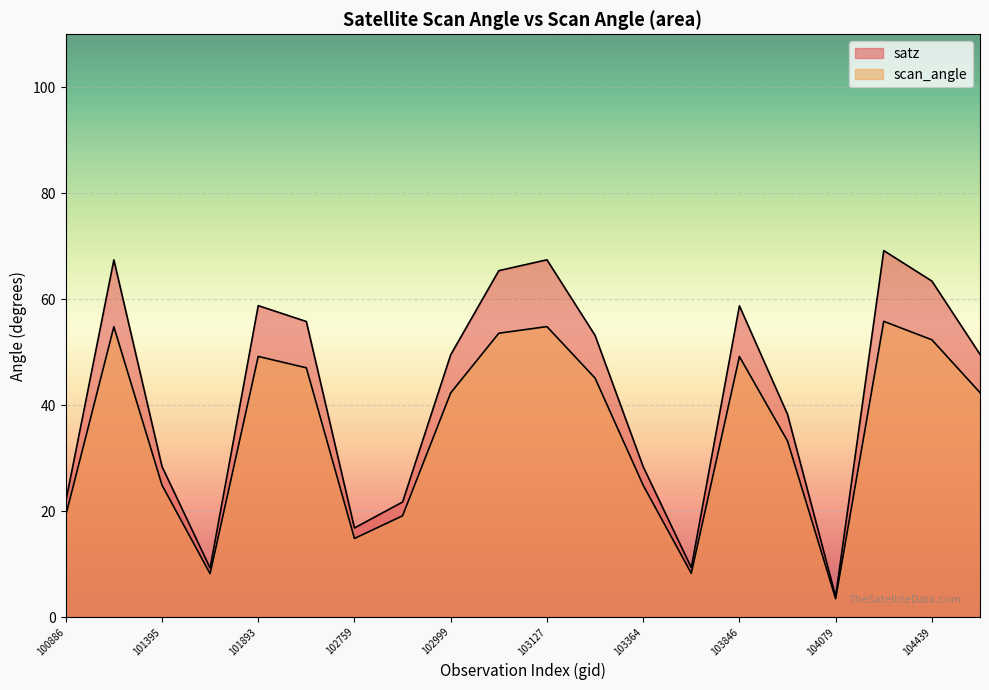

Reading left to right, what are all the values shown in this chart?

satz: 100886=21.8	101147=67.4	101395=28.4	101518=9.3	101893=58.8	102387=55.8	102759=16.8	102879=21.7	102999=49.5	103119=65.4	103127=67.4	103245=53.2	103364=28.4	103484=9.3	103846=58.8	103964=38.3	104079=3.9	104431=69.2	104439=63.4	105968=49.6
scan_angle: 100886=19.2	101147=54.8	101395=24.9	101518=8.2	101893=49.2	102387=47.0	102759=14.8	102879=19.1	102999=42.3	103119=53.6	103127=54.8	103245=45.1	103364=24.9	103484=8.3	103846=49.2	103964=33.2	104079=3.5	104431=55.8	104439=52.3	105968=42.4